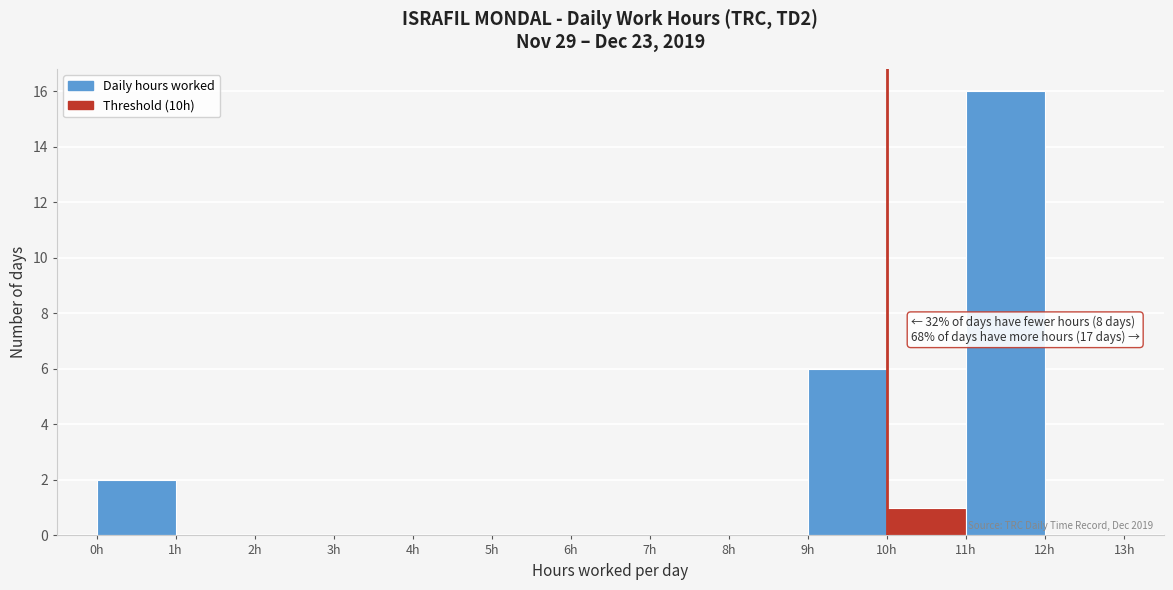

Over which range of the x-axis is the bar tallest?

11 to 12